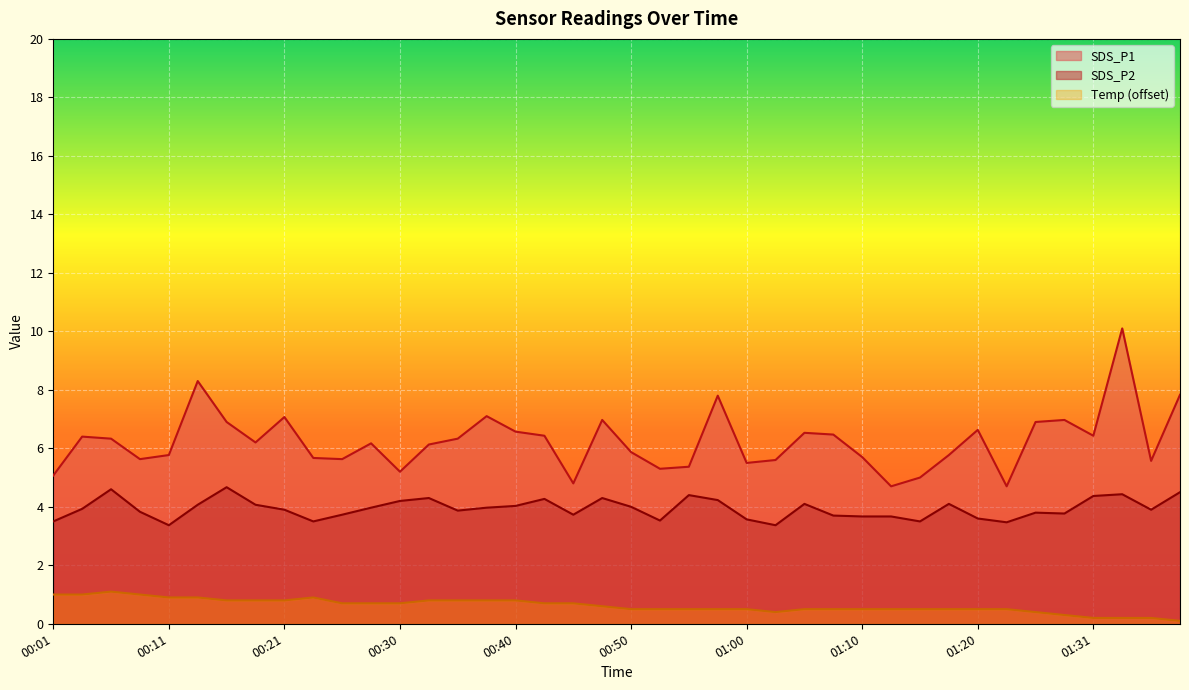

At which label does SDS_P1 first exceed 6?

00:03